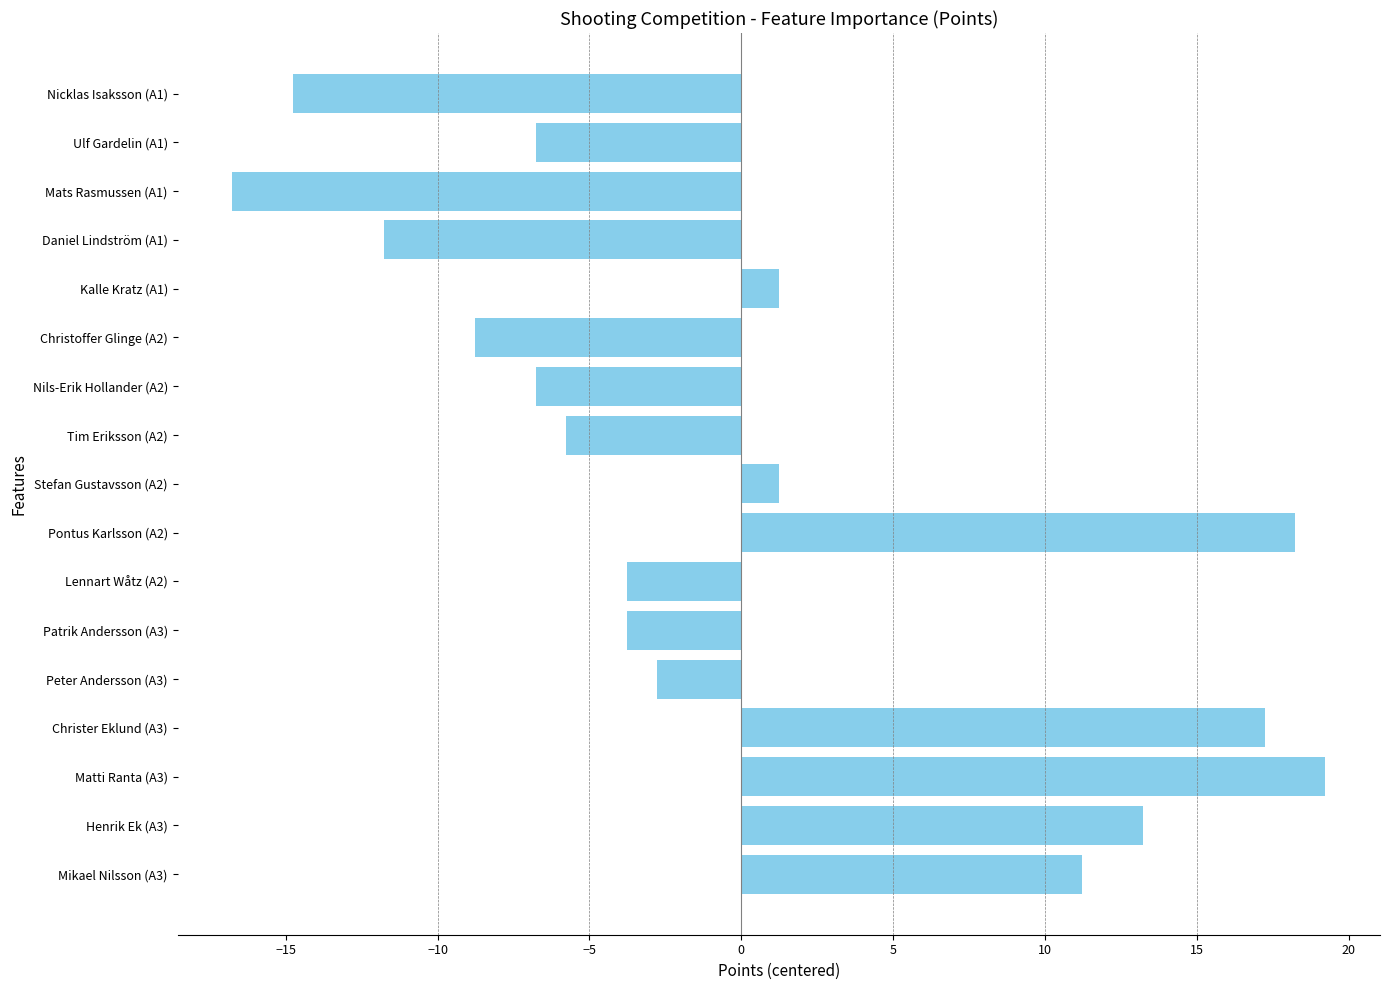

At which category does the chart reach its peak across all series?

Matti Ranta (A3)